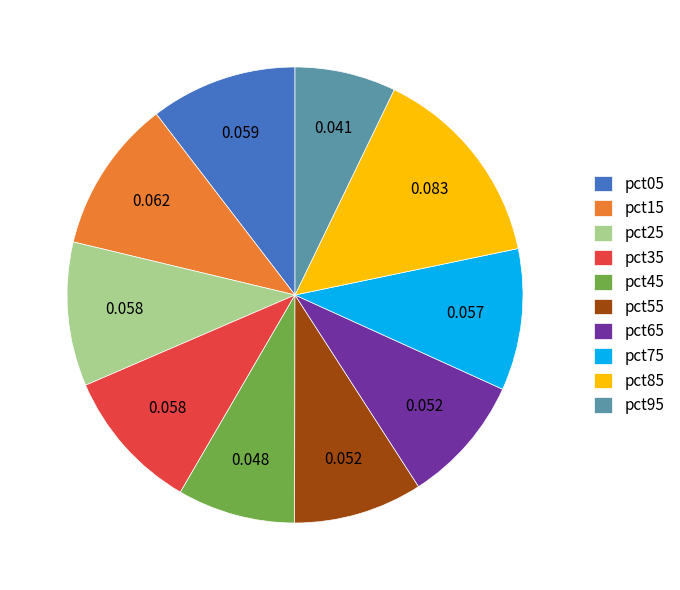

The pct45 slice represents 1% of the pie. True or false?

False